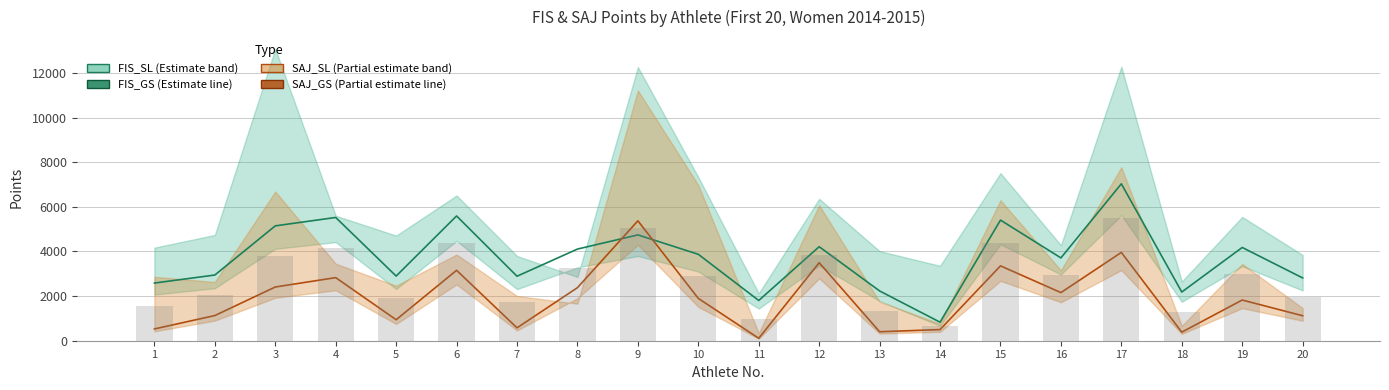

Which series has the largest total across all categories?

FIS_GS